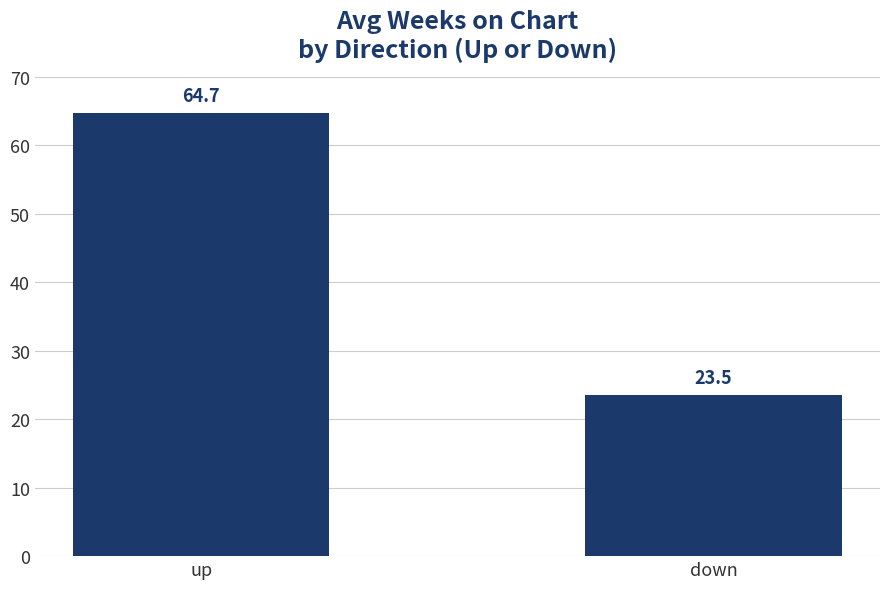

How many series are shown in this chart?

1